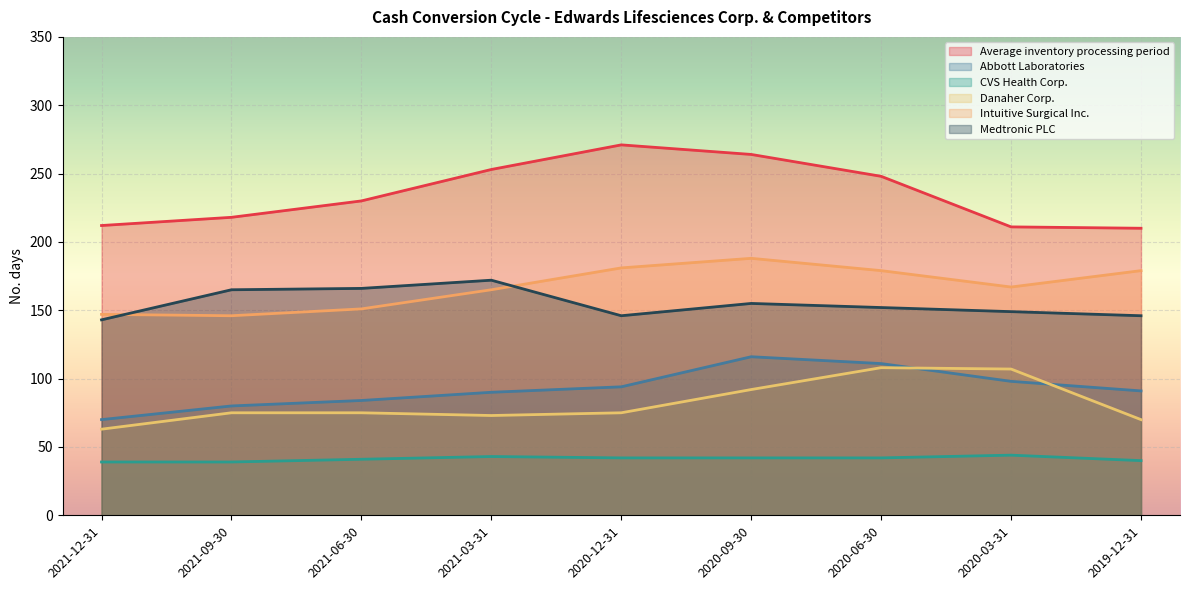

Reading left to right, extract all data points from this chart.

Average inventory processing period: 2021-12-31=212	2021-09-30=218	2021-06-30=230	2021-03-31=253	2020-12-31=271	2020-09-30=264	2020-06-30=248	2020-03-31=211	2019-12-31=210
Abbott Laboratories: 2021-12-31=70	2021-09-30=80	2021-06-30=84	2021-03-31=90	2020-12-31=94	2020-09-30=116	2020-06-30=111	2020-03-31=98	2019-12-31=91
CVS Health Corp.: 2021-12-31=39	2021-09-30=39	2021-06-30=41	2021-03-31=43	2020-12-31=42	2020-09-30=42	2020-06-30=42	2020-03-31=44	2019-12-31=40
Danaher Corp.: 2021-12-31=63	2021-09-30=75	2021-06-30=75	2021-03-31=73	2020-12-31=75	2020-09-30=92	2020-06-30=108	2020-03-31=107	2019-12-31=70
Intuitive Surgical Inc.: 2021-12-31=147	2021-09-30=146	2021-06-30=151	2021-03-31=165	2020-12-31=181	2020-09-30=188	2020-06-30=179	2020-03-31=167	2019-12-31=179
Medtronic PLC: 2021-12-31=143	2021-09-30=165	2021-06-30=166	2021-03-31=172	2020-12-31=146	2020-09-30=155	2020-06-30=152	2020-03-31=149	2019-12-31=146